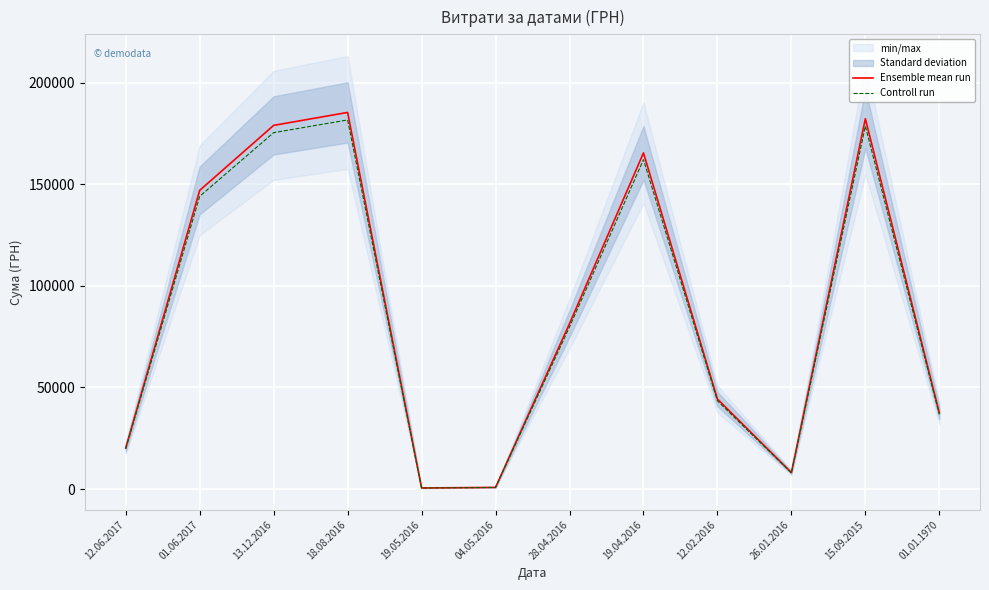

True or false: Controll run has a value of 36734.9 at 01.01.1970.

True